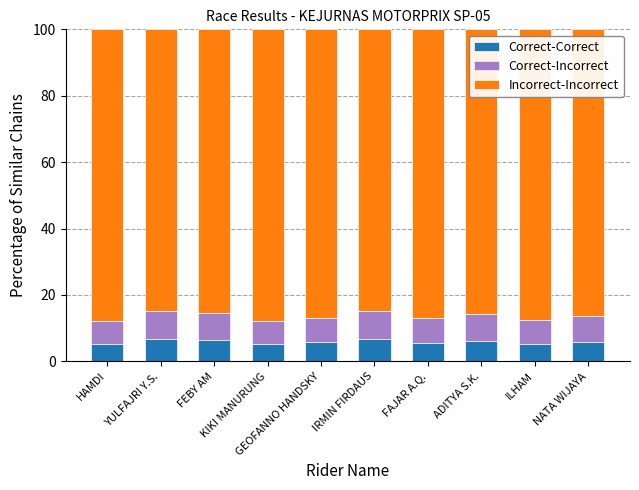

What is the maximum value for Correct-Correct?

6.6